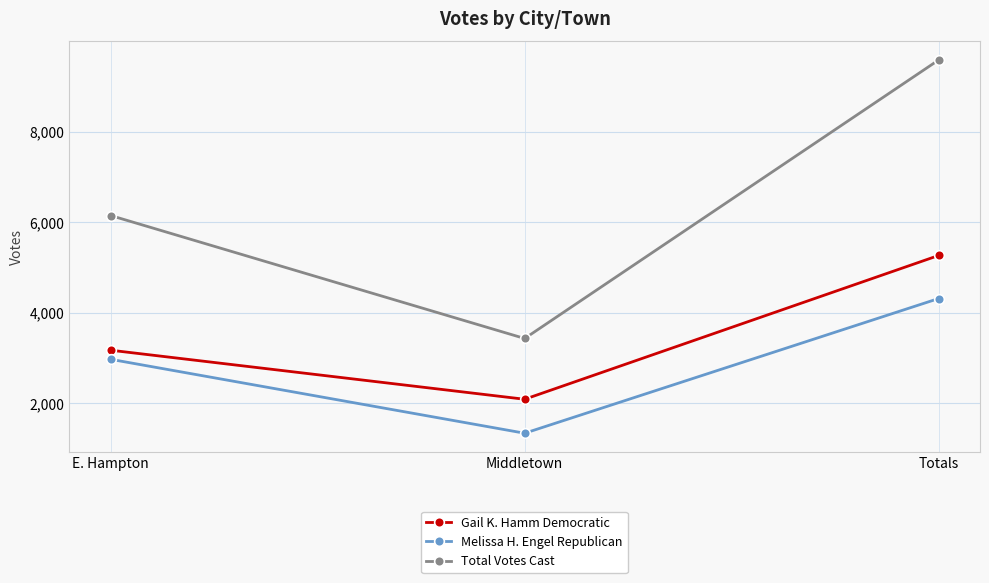

Reading left to right, what are all the values shown in this chart?

Gail K. Hamm Democratic: E. Hampton=3175	Middletown=2092	Totals=5267
Melissa H. Engel Republican: E. Hampton=2974	Middletown=1342	Totals=4316
Total Votes Cast: E. Hampton=6149	Middletown=3434	Totals=9583